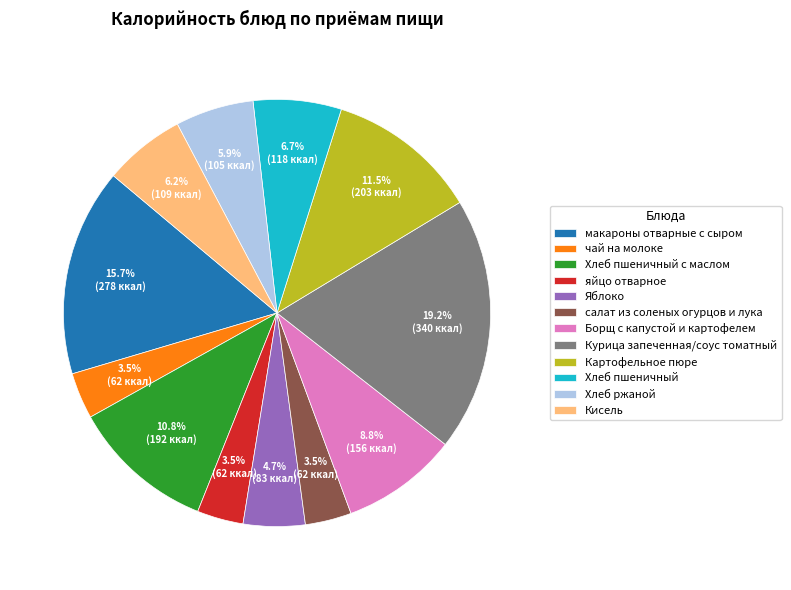

The Хлеб пшеничный с маслом slice represents 11% of the pie. True or false?

True